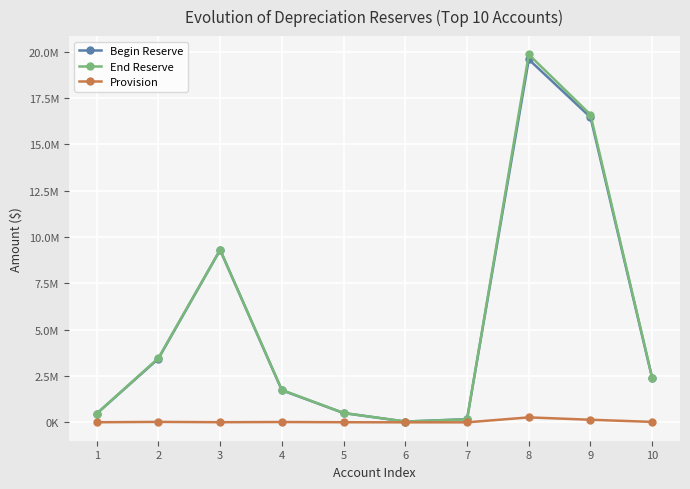

Is this an area chart (filled region under the line)?

No